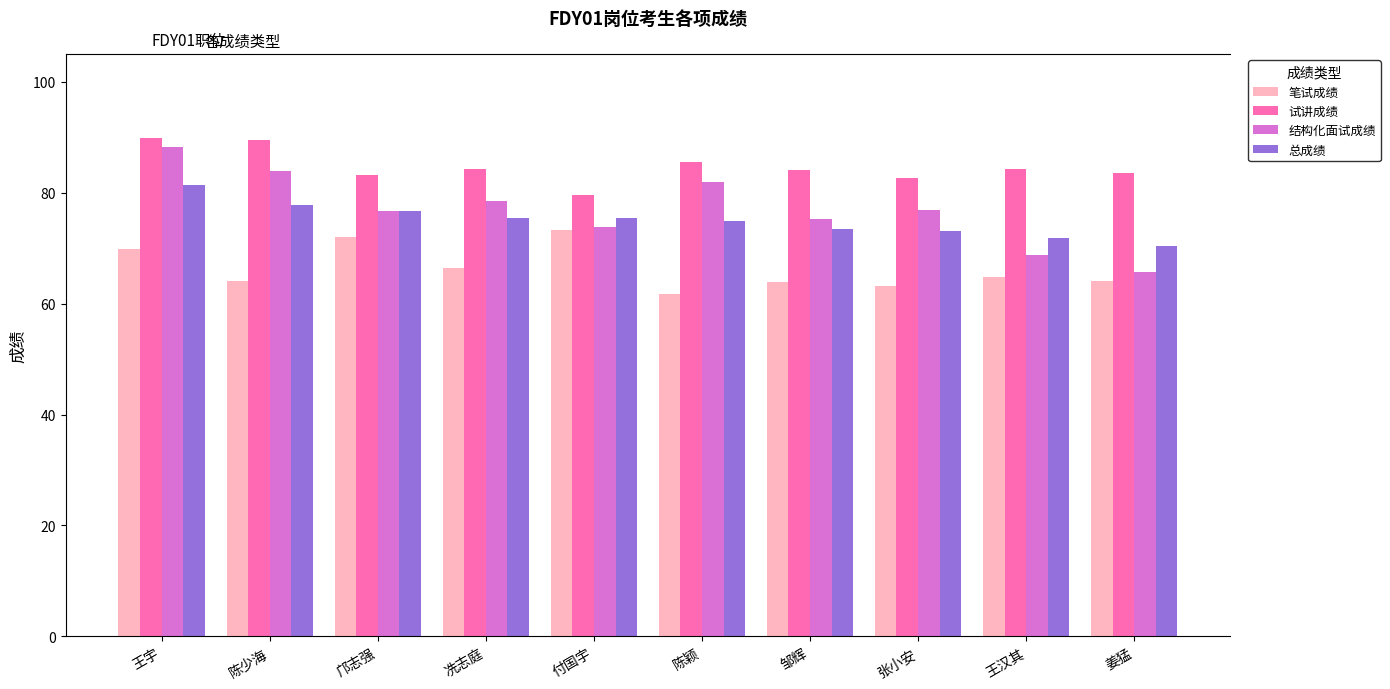

Which series has the widest spread of values?

结构化面试成绩